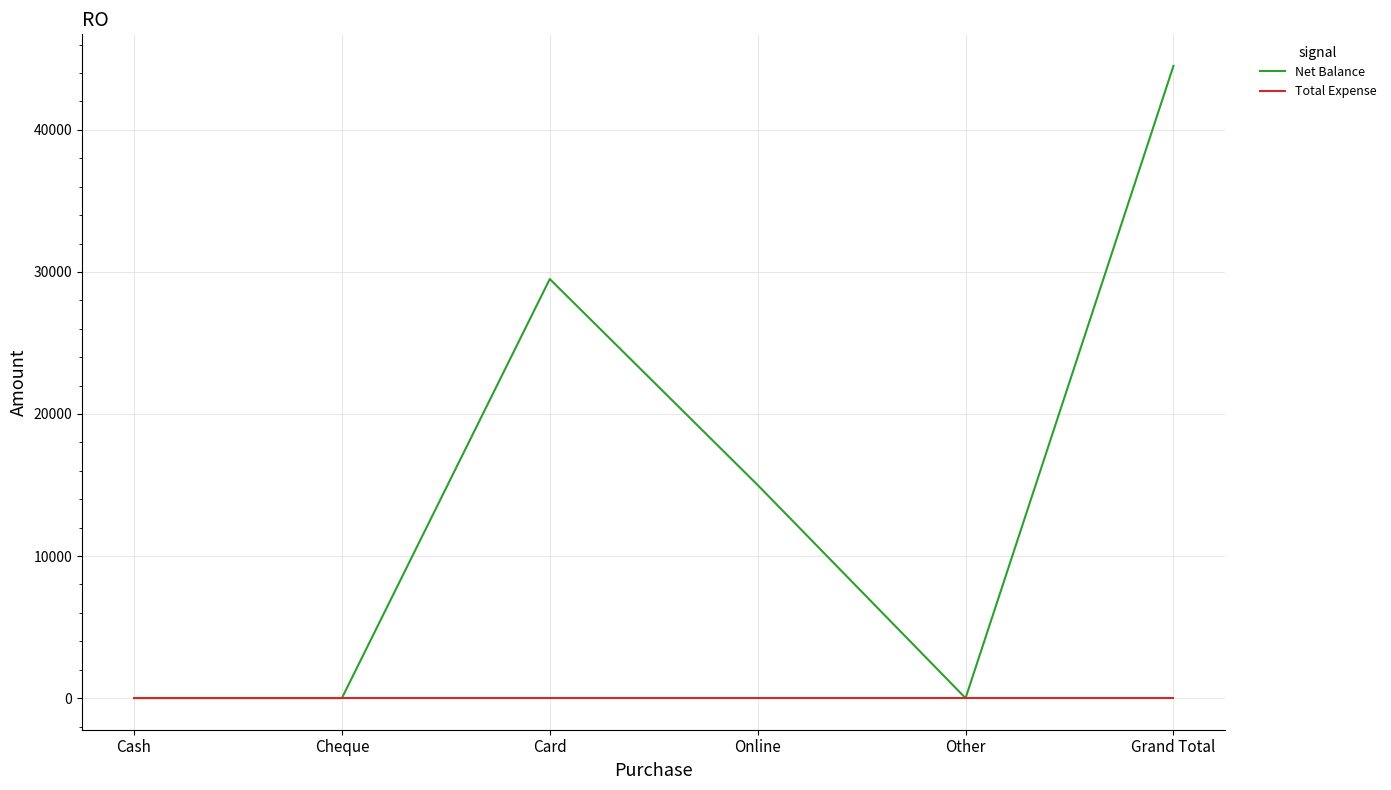

What is the maximum value shown in the chart?

44500